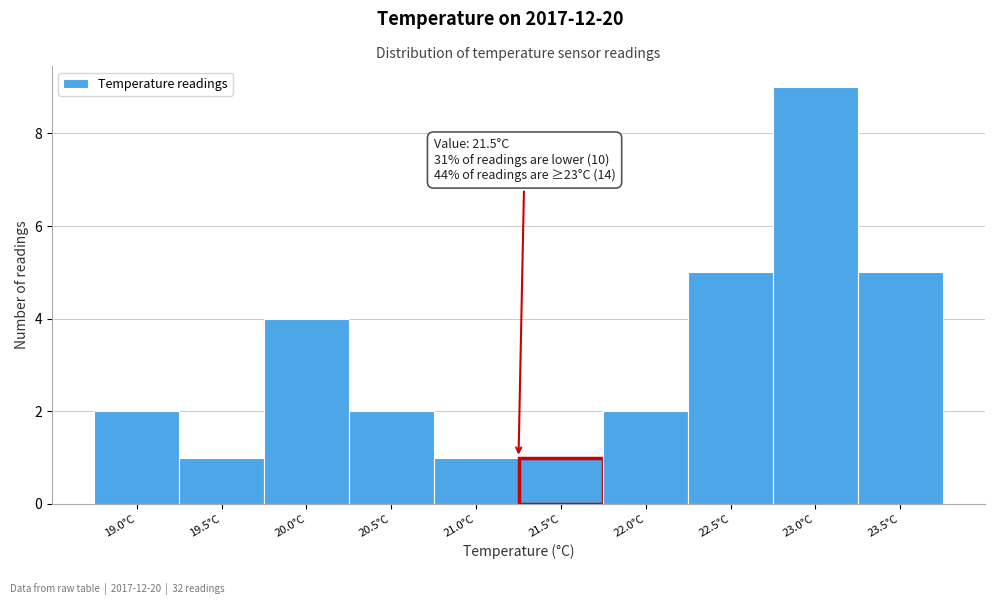

Reading left to right, list all the values displayed in this chart.

19.0°C=2	19.5°C=1	20.0°C=4	20.5°C=2	21.0°C=1	21.5°C=1	22.0°C=2	22.5°C=5	23.0°C=9	23.5°C=5